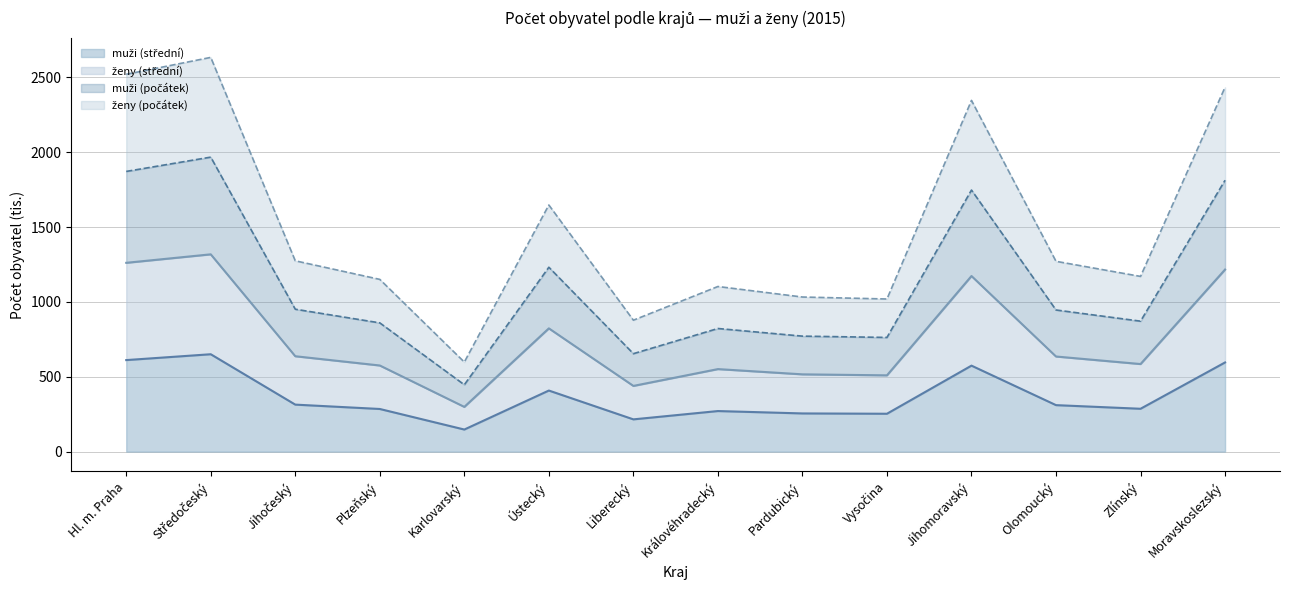

At which category is the sum across all series the highest?

Středočeský